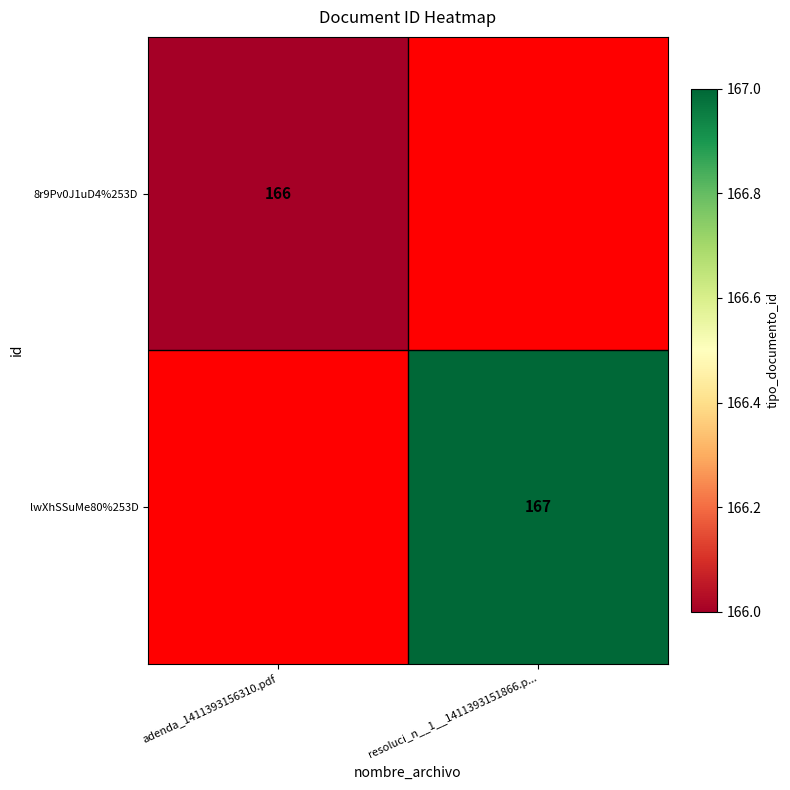

True or false: lwXhSSuMe80%253D has a value of 167 at resoluci_n__1__1411393151866.p....

True